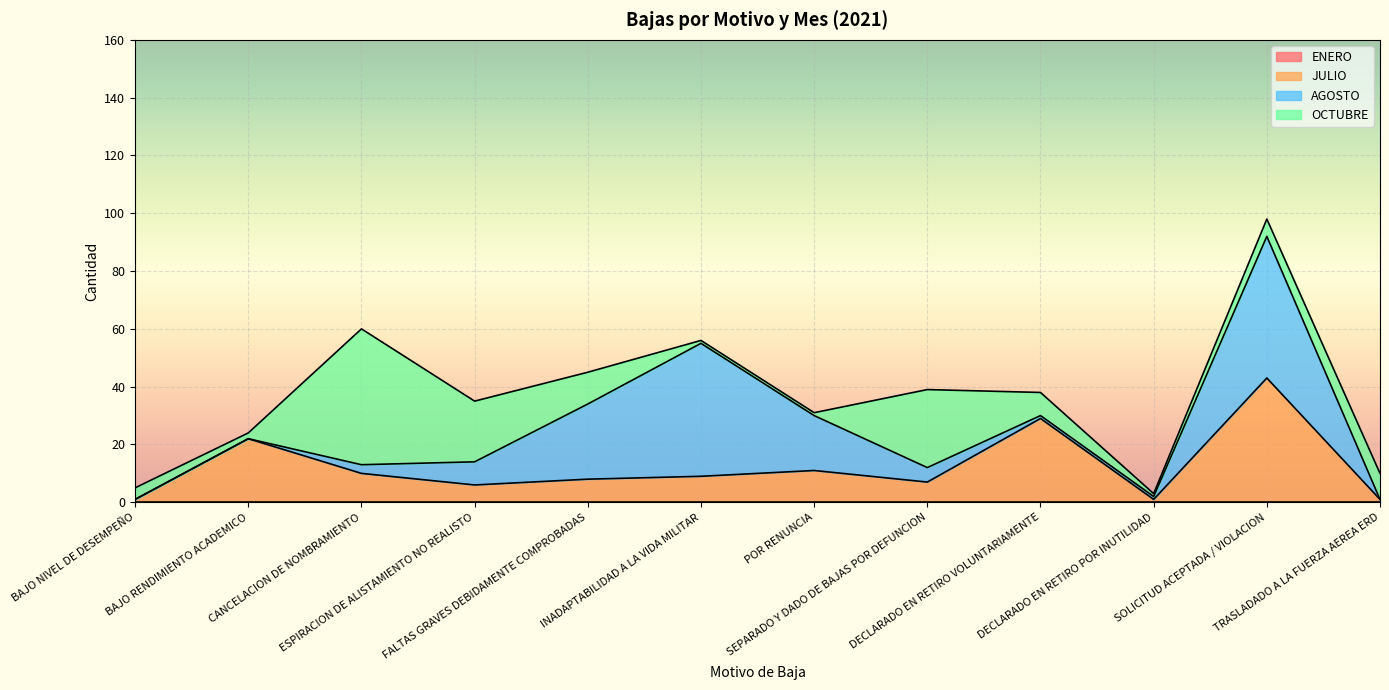

In OCTUBRE, how many points are higher than both neighbors (excluding endpoints)?

2